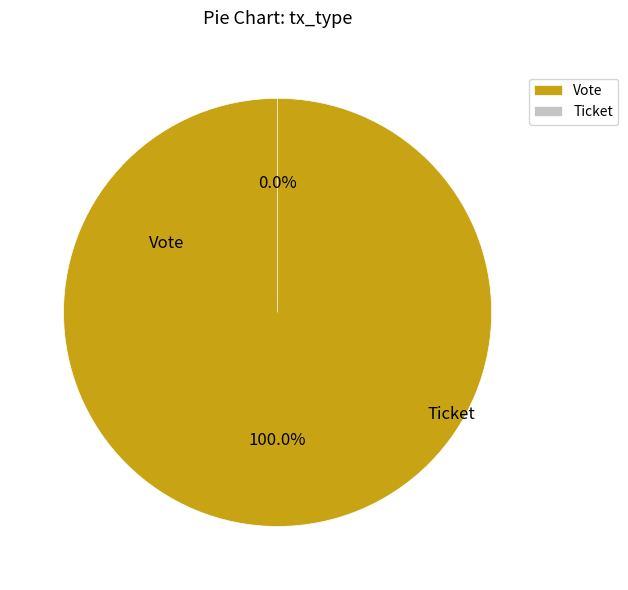

How many slices are in this pie chart?

2